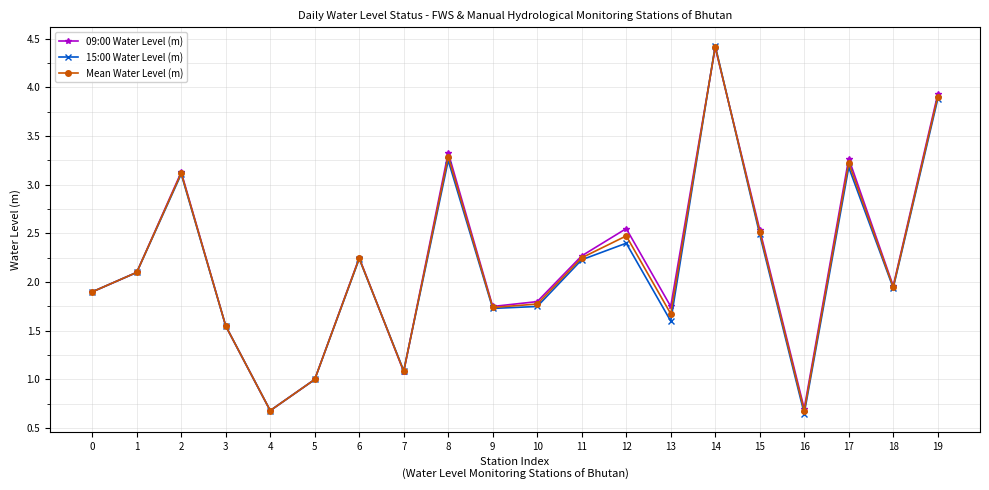

At which category is the sum across all series the highest?

14